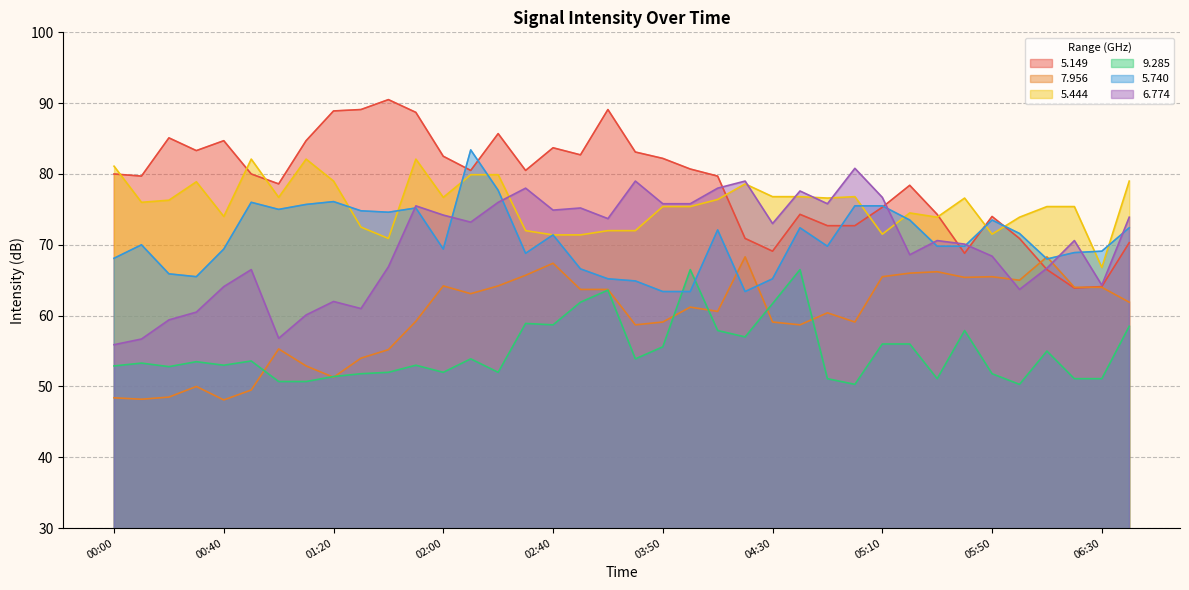

What is the difference between the   9.285 values at 06:00 and 01:30?

1.5